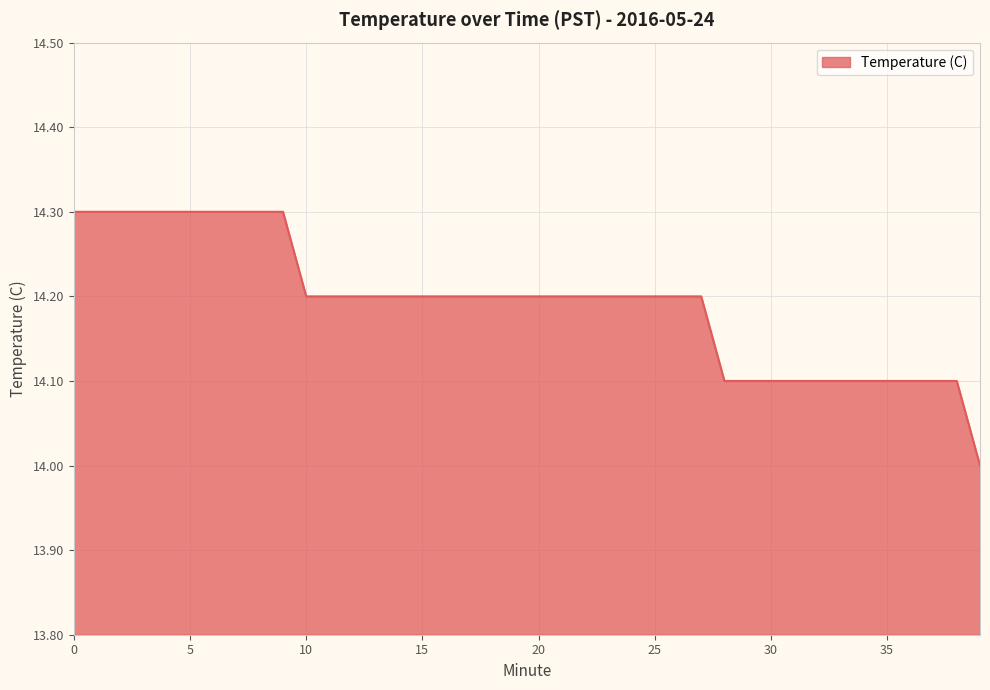

What is the difference between the maximum and minimum values?

0.3